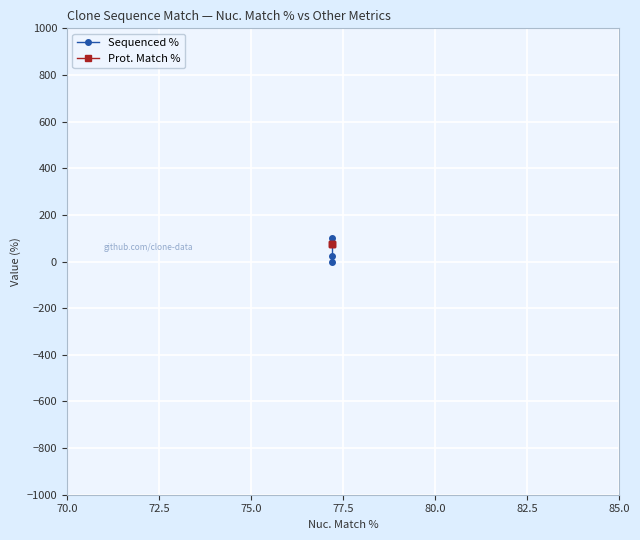

What is the maximum value for Sequenced %?

100.0